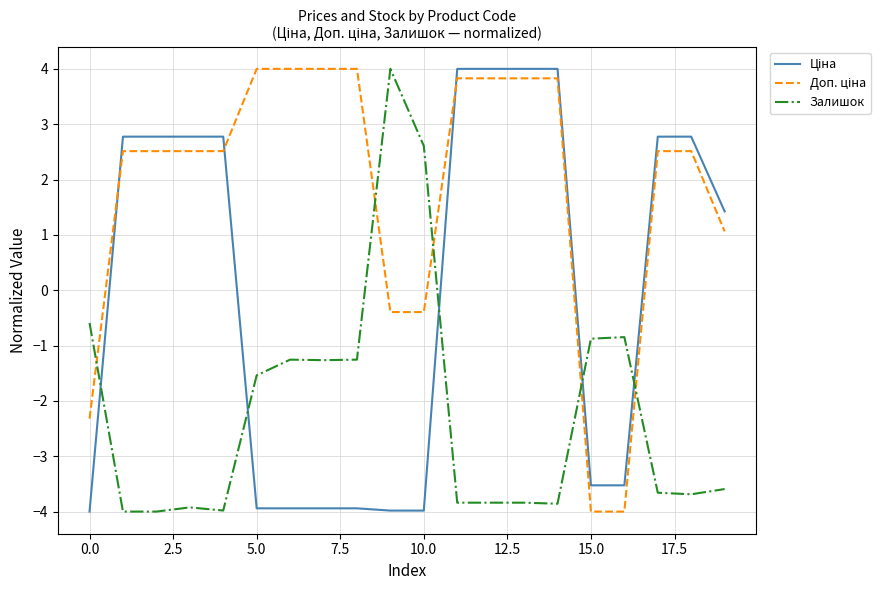

What is the difference between the maximum and minimum values in the Залишок series?

8.0